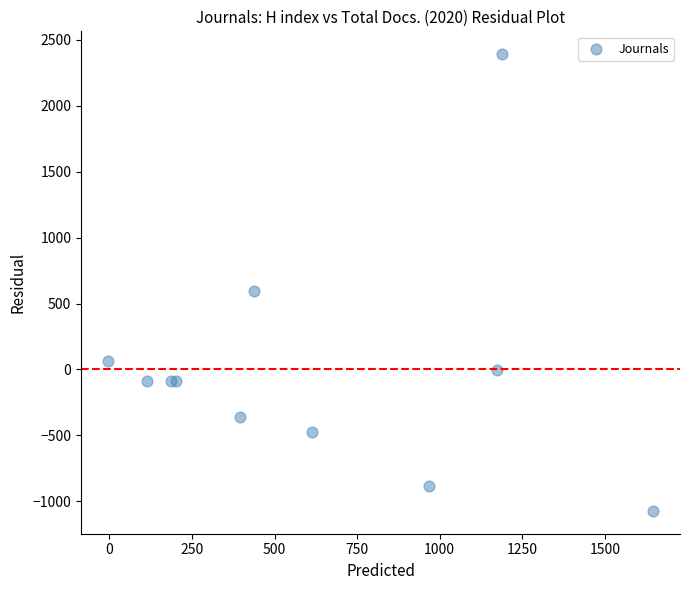

What Y value in the scatter plot is closest to 659?

598.8